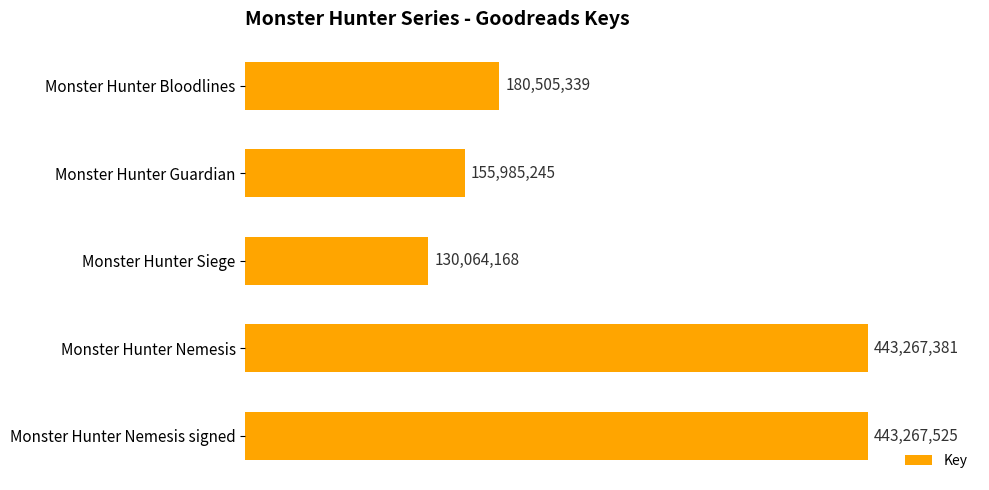

What is the sum of all values?

1353089658